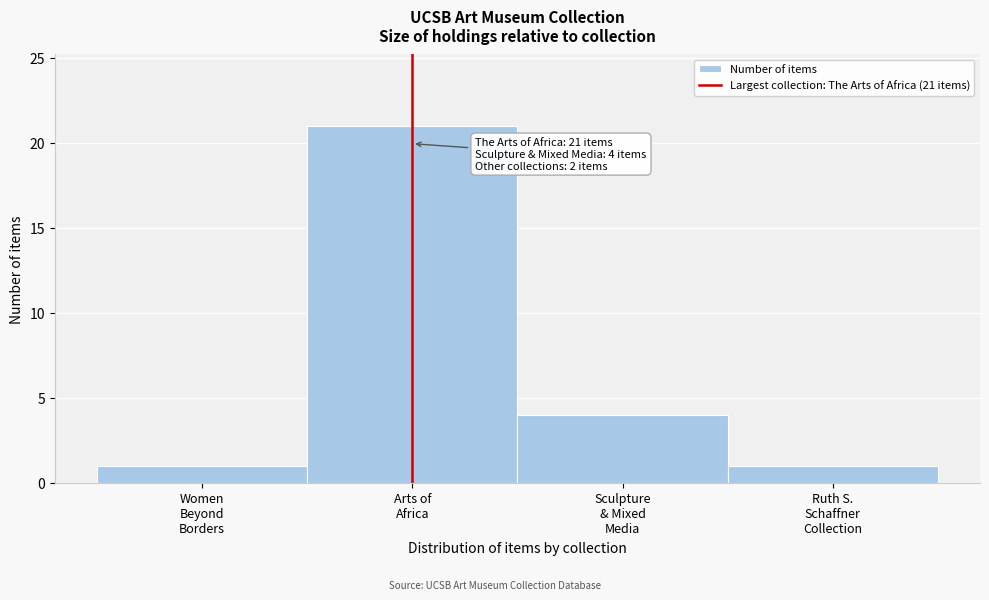

Reading left to right, list all the values displayed in this chart.

1	21	4	1